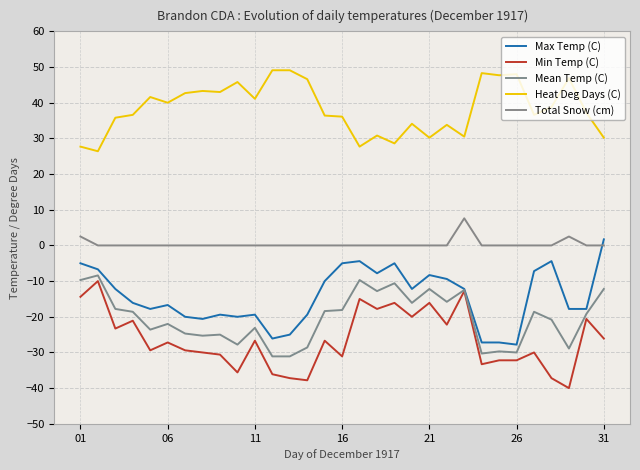

How many interior local peaks does the Total Snow (cm) series have?

2